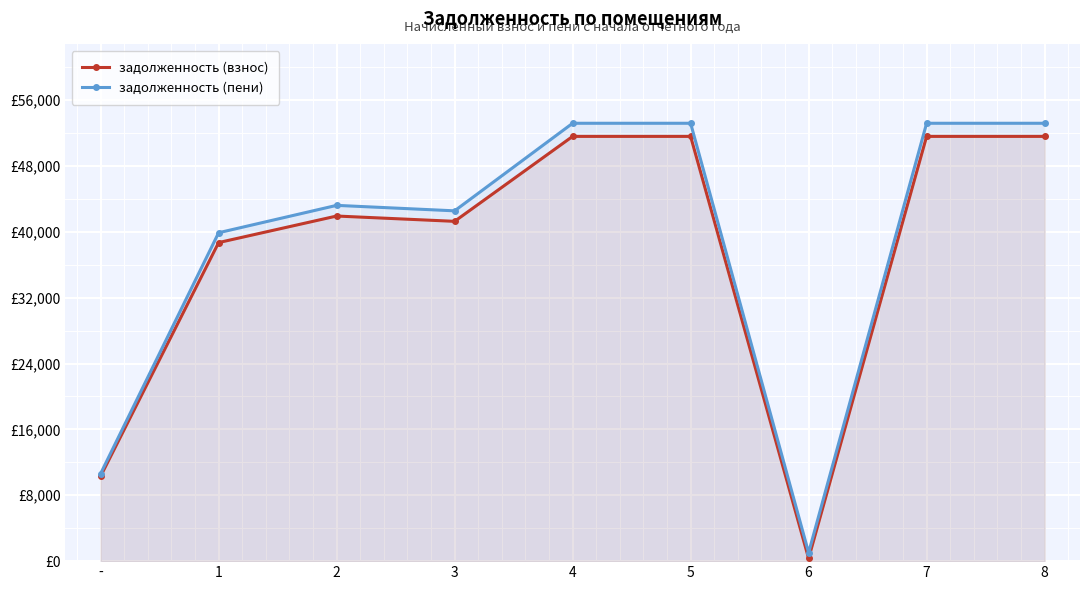

Between 6 and 5, which is larger?

5